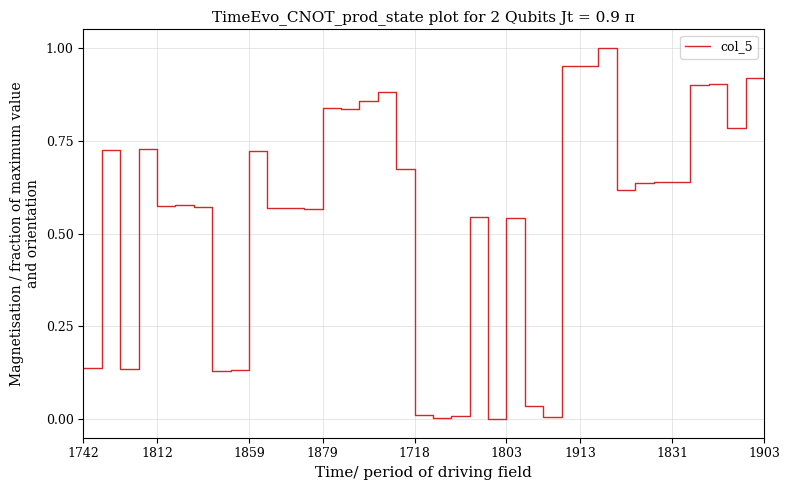

Is this an area chart (filled region under the line)?

No